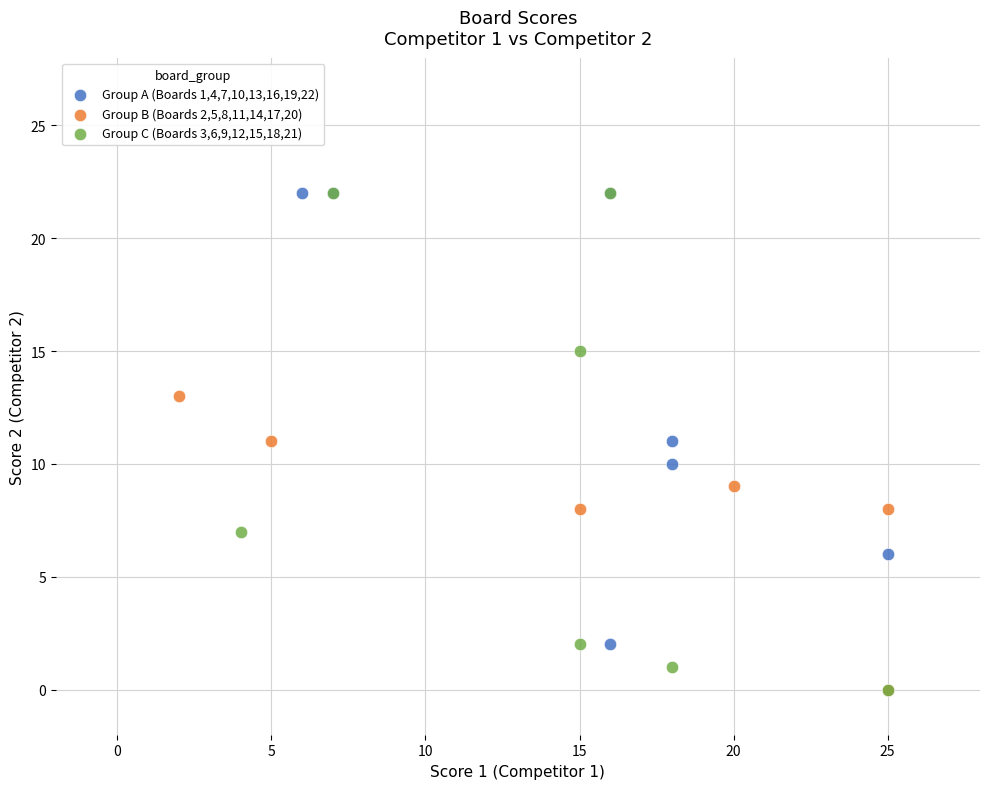

What are all the series names shown in the legend?

Group A (Boards 1,4,7,10,13,16,19,22), Group B (Boards 2,5,8,11,14,17,20), Group C (Boards 3,6,9,12,15,18,21)